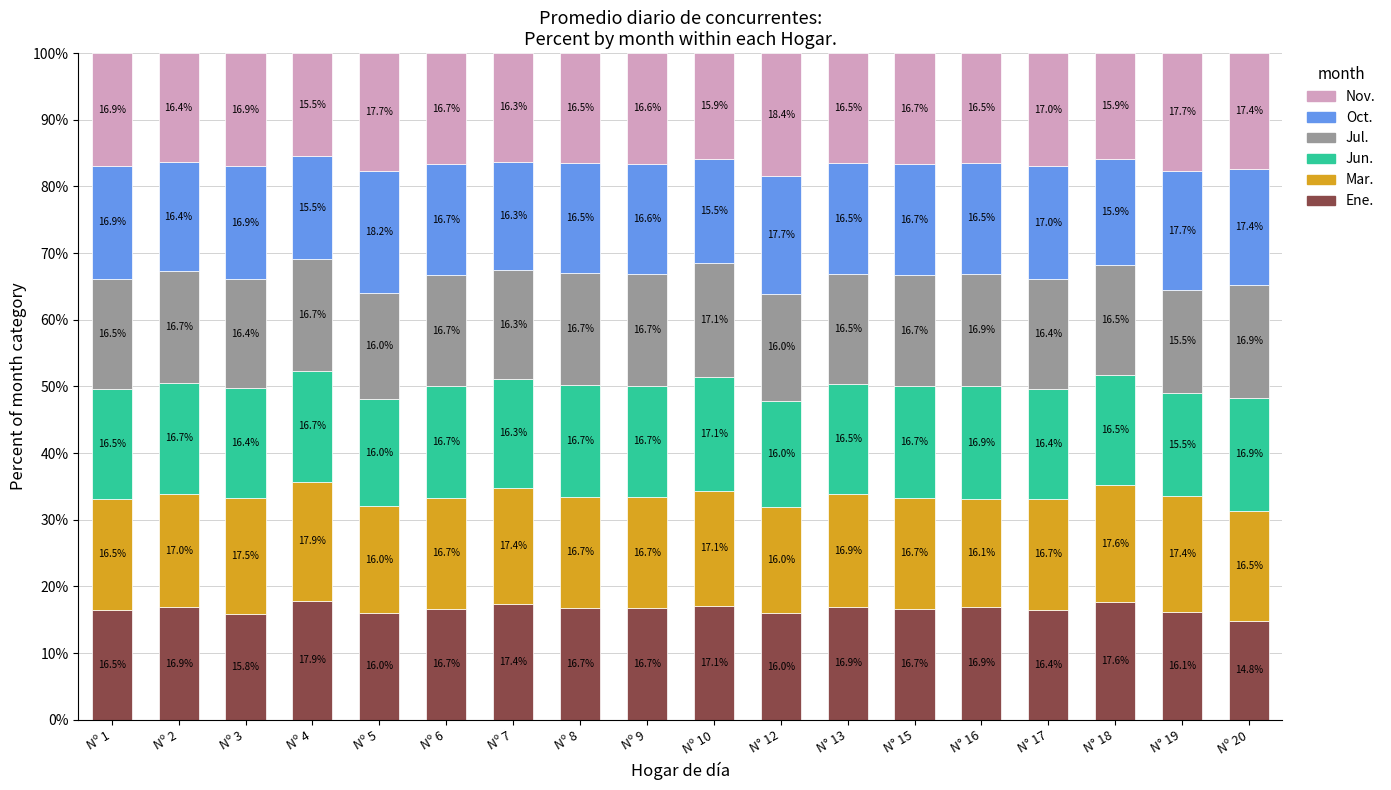

What is the difference between the Ene. values at Nº 7 and N° 16?

0.5